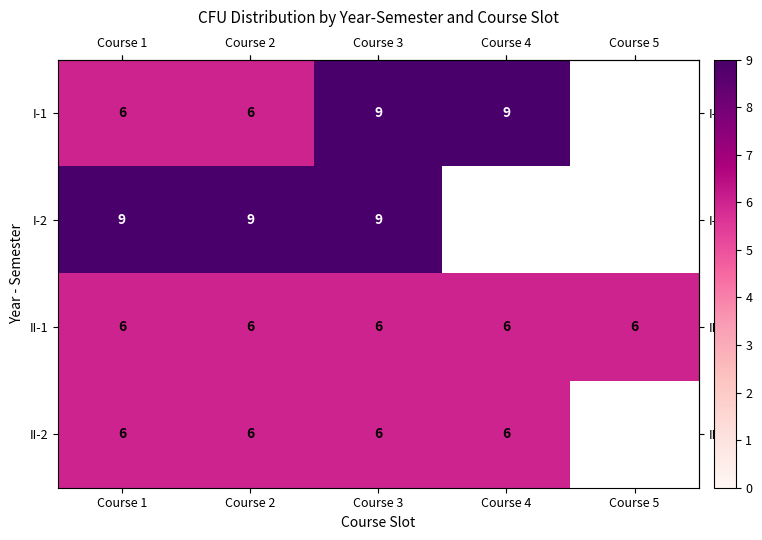

What is the greatest value displayed?

9.0